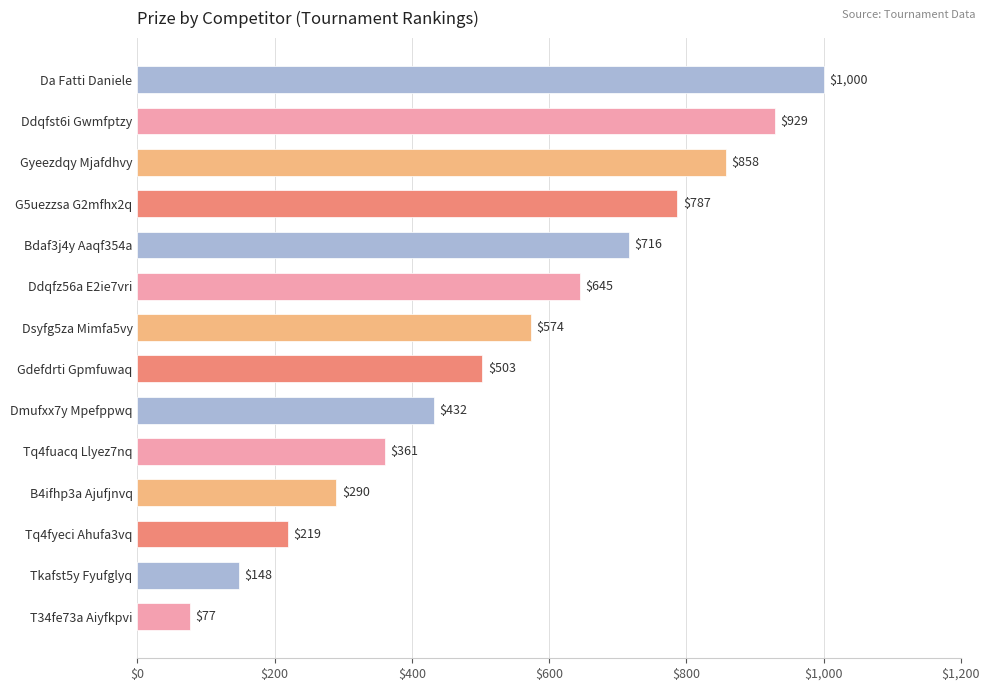

Reading bottom to top, what are all the values shown in this chart?

T34fe73a Aiyfkpvi=77	Tkafst5y Fyufglyq=148	Tq4fyeci Ahufa3vq=219	B4ifhp3a Ajufjnvq=290	Tq4fuacq Llyez7nq=361	Dmufxx7y Mpefppwq=432	Gdefdrti Gpmfuwaq=503	Dsyfg5za Mimfa5vy=574	Ddqfz56a E2ie7vri=645	Bdaf3j4y Aaqf354a=716	G5uezzsa G2mfhx2q=787	Gyeezdqy Mjafdhvy=858	Ddqfst6i Gwmfptzy=929	Da Fatti Daniele=1000